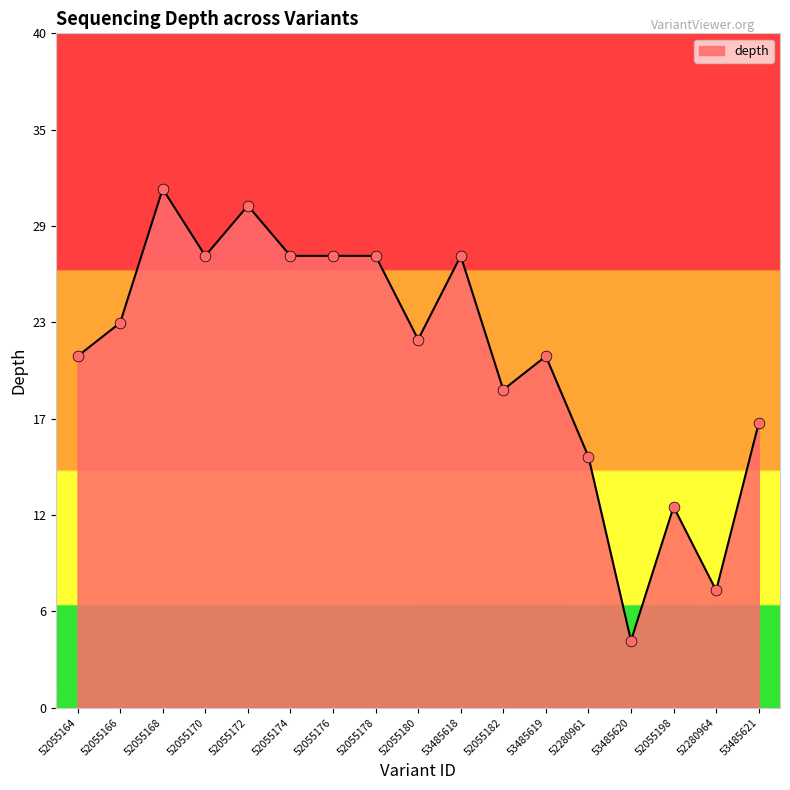

Which has a higher value, 52055172 or 52055164?

52055172